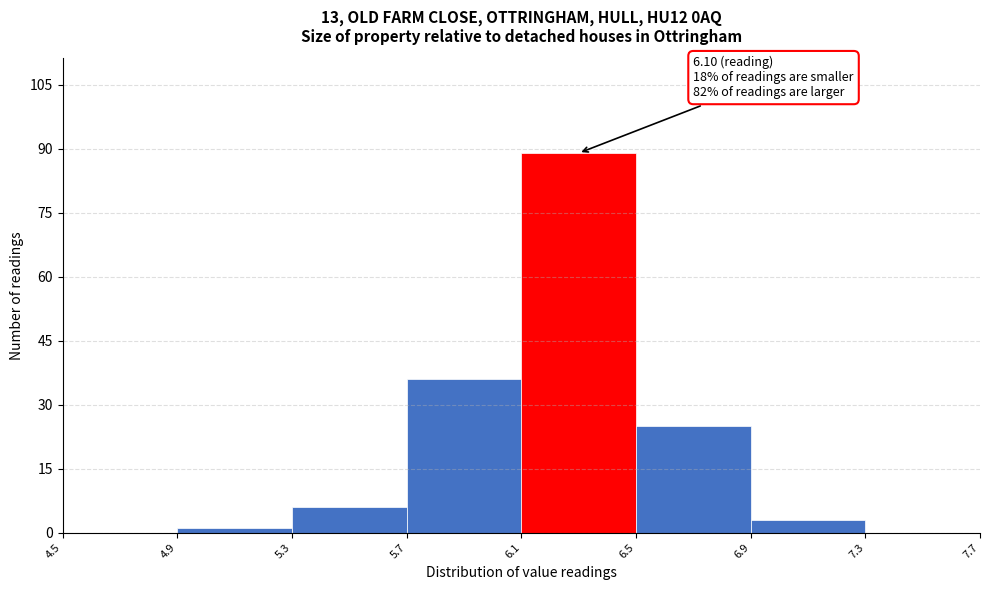

Which range on the x-axis has the tallest bar?

6.1 to 6.5